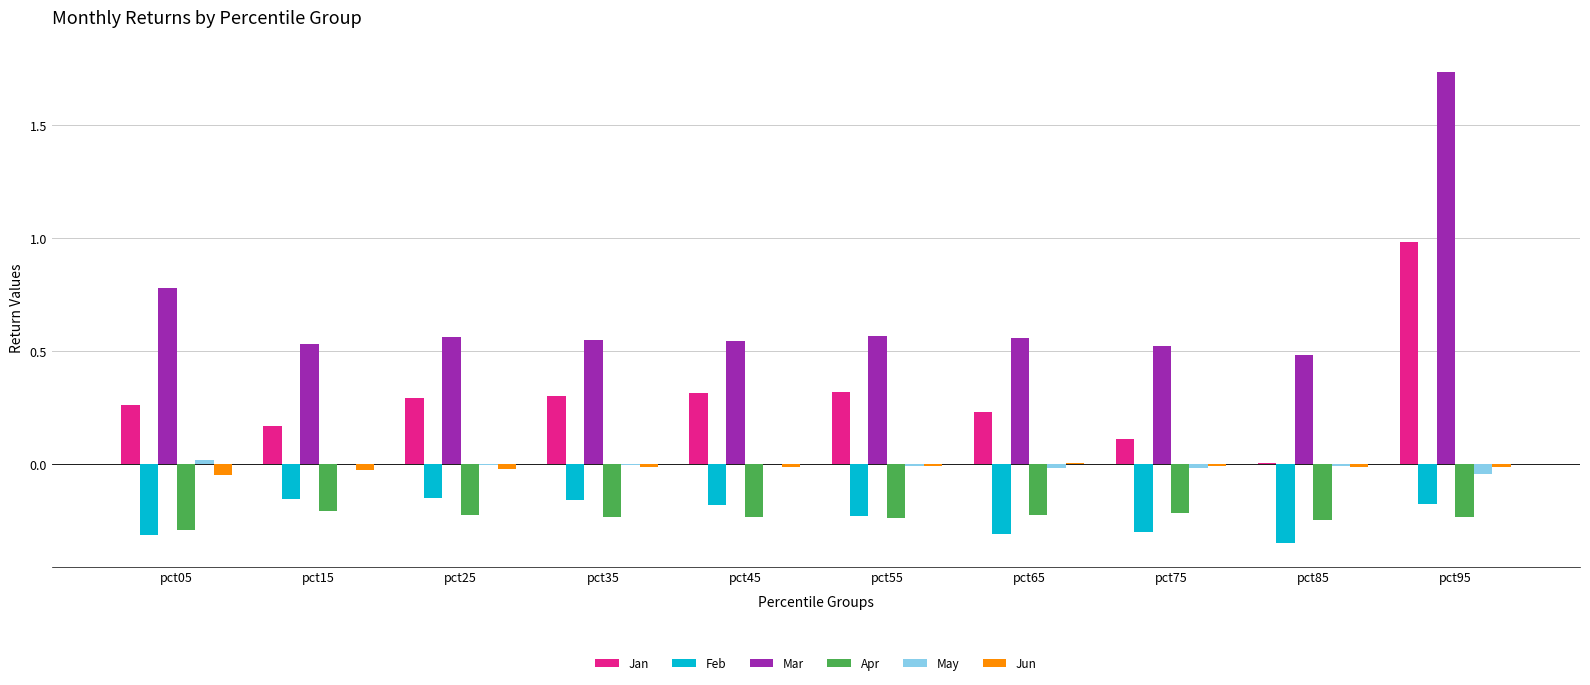

Are the bars grouped side by side (vs. stacked)?

Yes